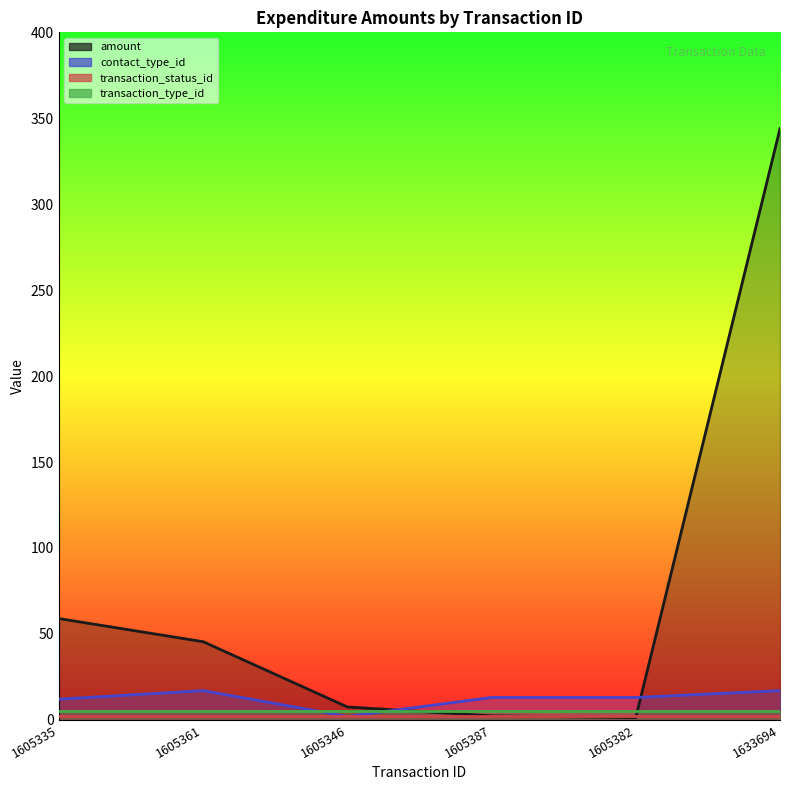

How many values in the contact_type_id series exceed 13?

2